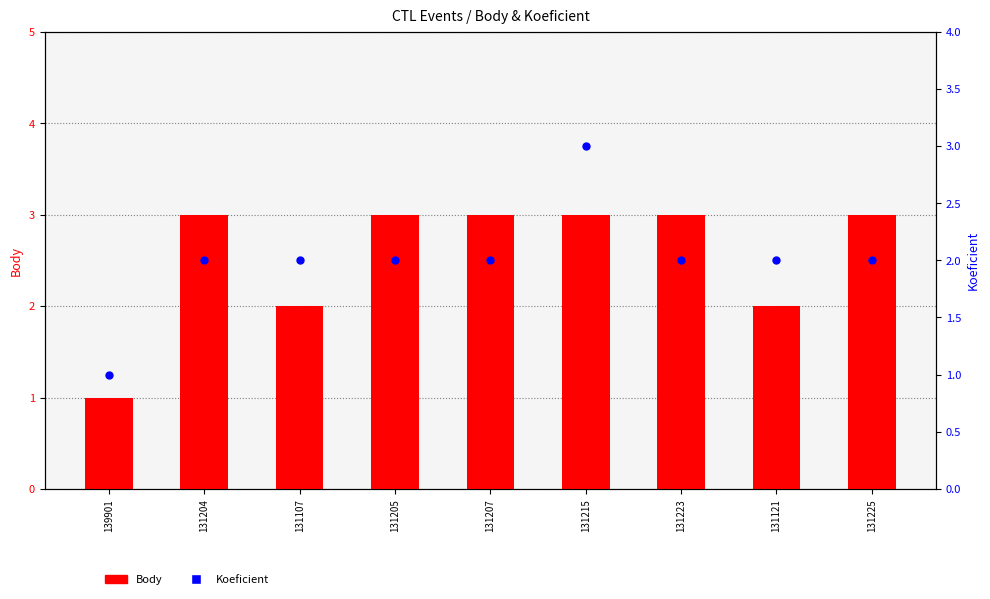

At how many categories does at least one series exceed 2?

6